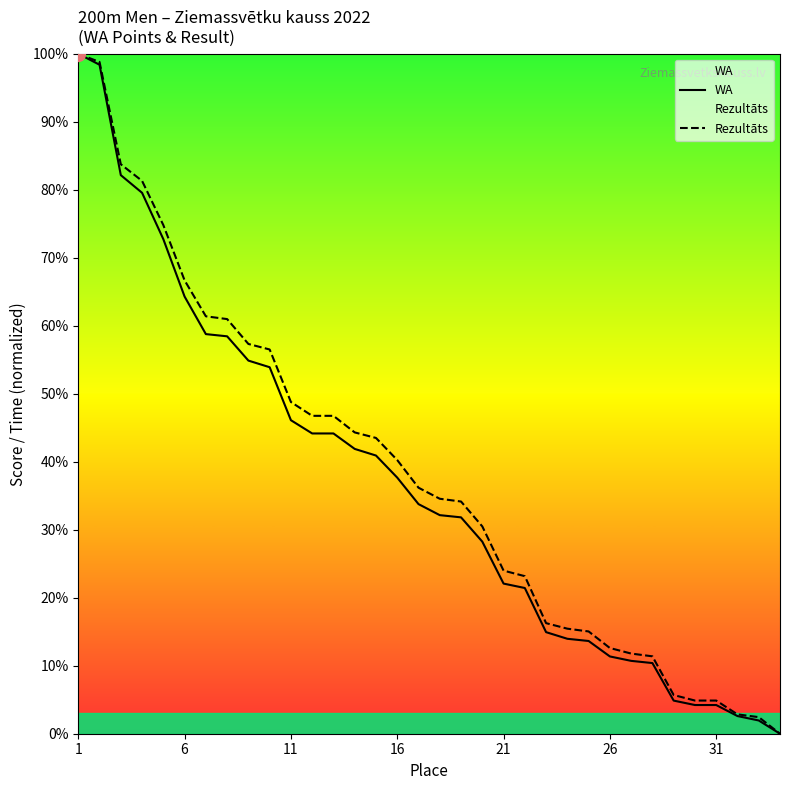

Is the value of WA at 31 greater than the value of Rezultāts at 11?

No